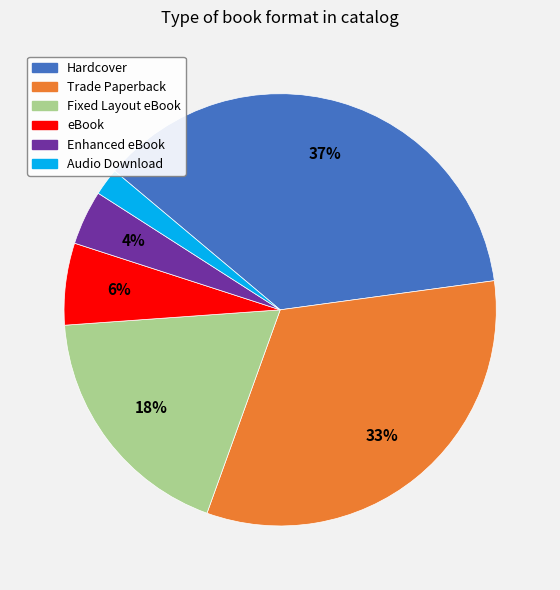

To the nearest percent, what is the average slice percentage?

17%